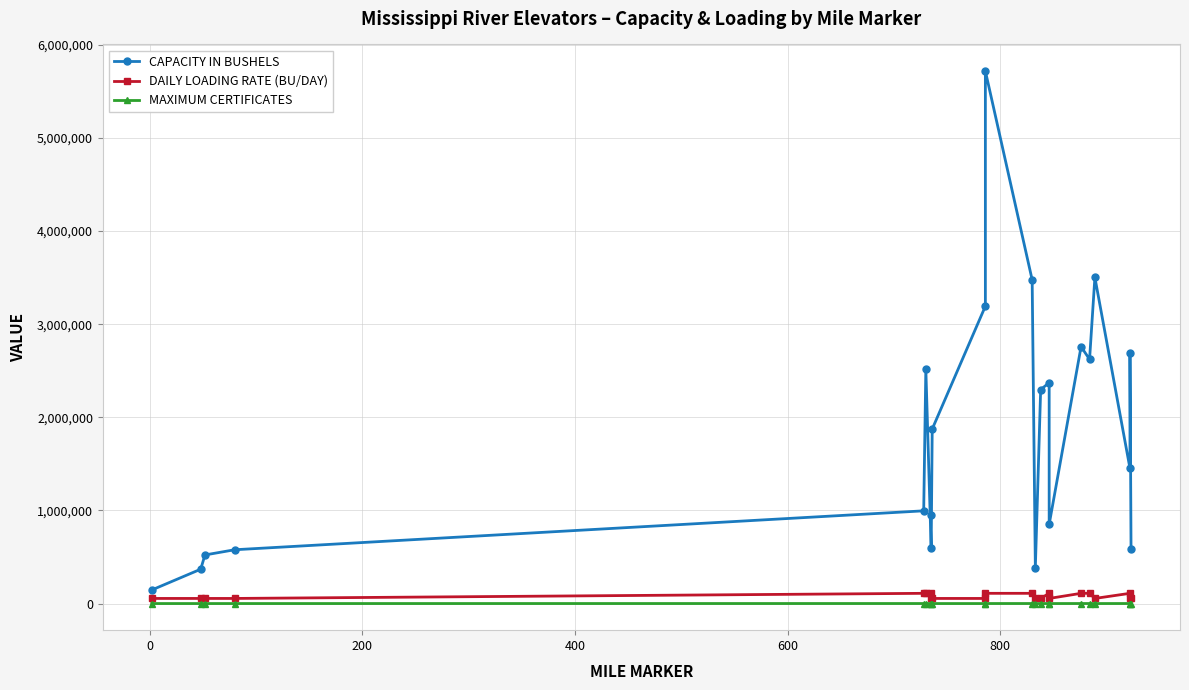

True or false: DAILY LOADING RATE (BU/DAY) and MAXIMUM CERTIFICATES intersect in this chart.

False